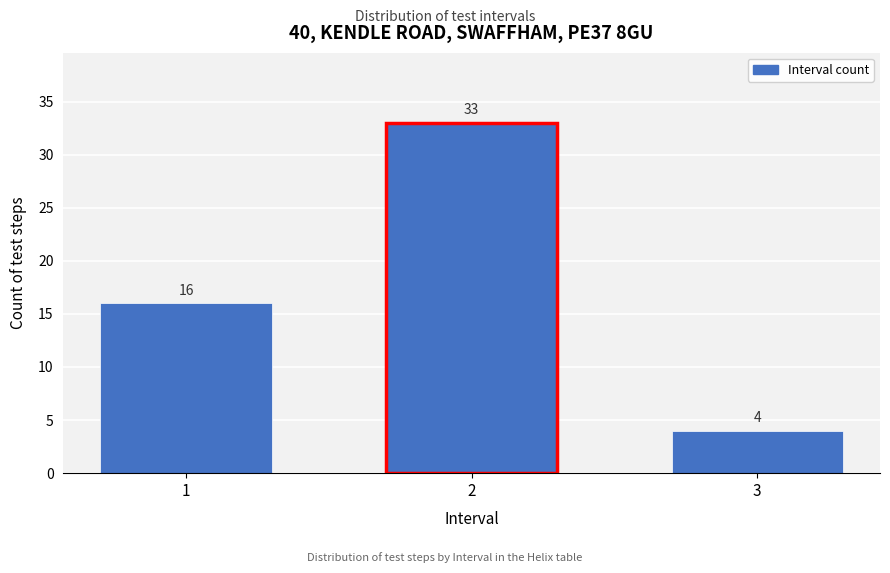

Reading left to right, transcribe all the data shown in this chart.

16	33	4